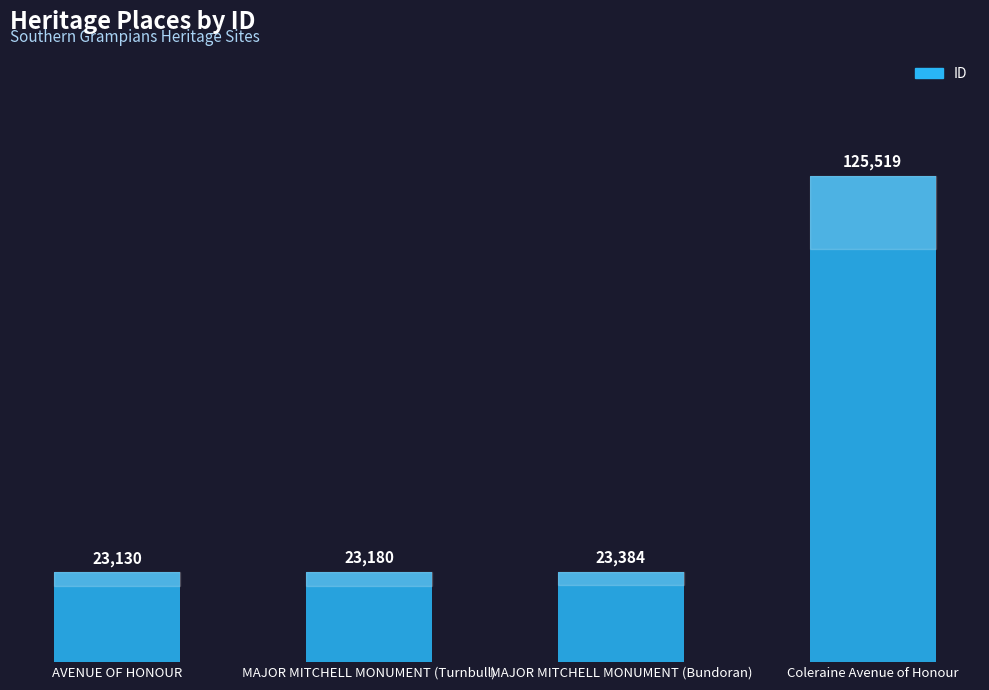

Rank the categories by value from lowest to highest.

AVENUE OF HONOUR, MAJOR MITCHELL MONUMENT (Turnbull), MAJOR MITCHELL MONUMENT (Bundoran), Coleraine Avenue of Honour